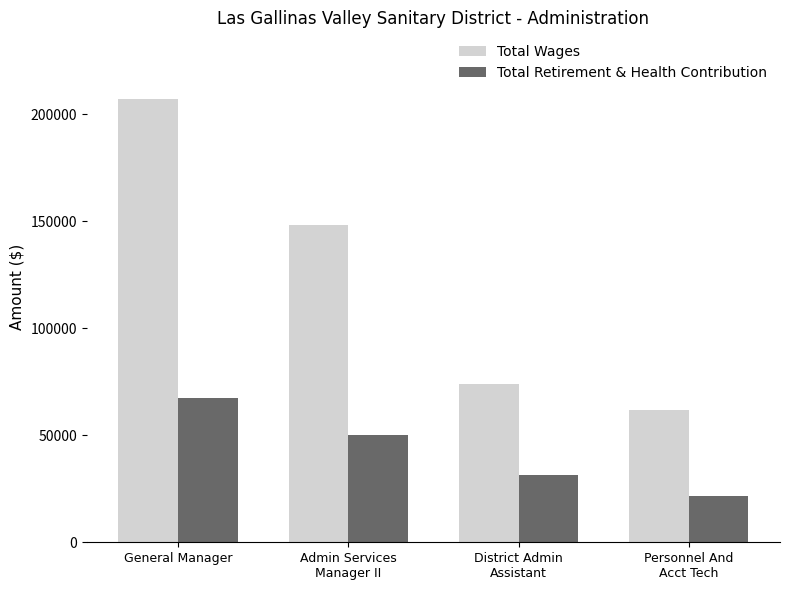

How many data points in Total Retirement & Health Contribution are less than 49945?

2